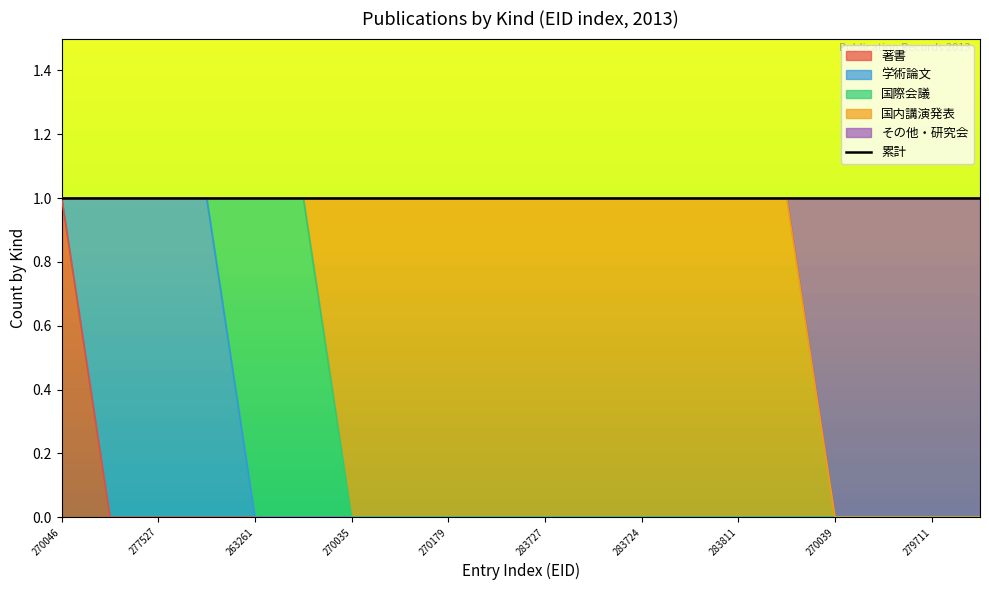

What is the total value across all series at 283724?

1